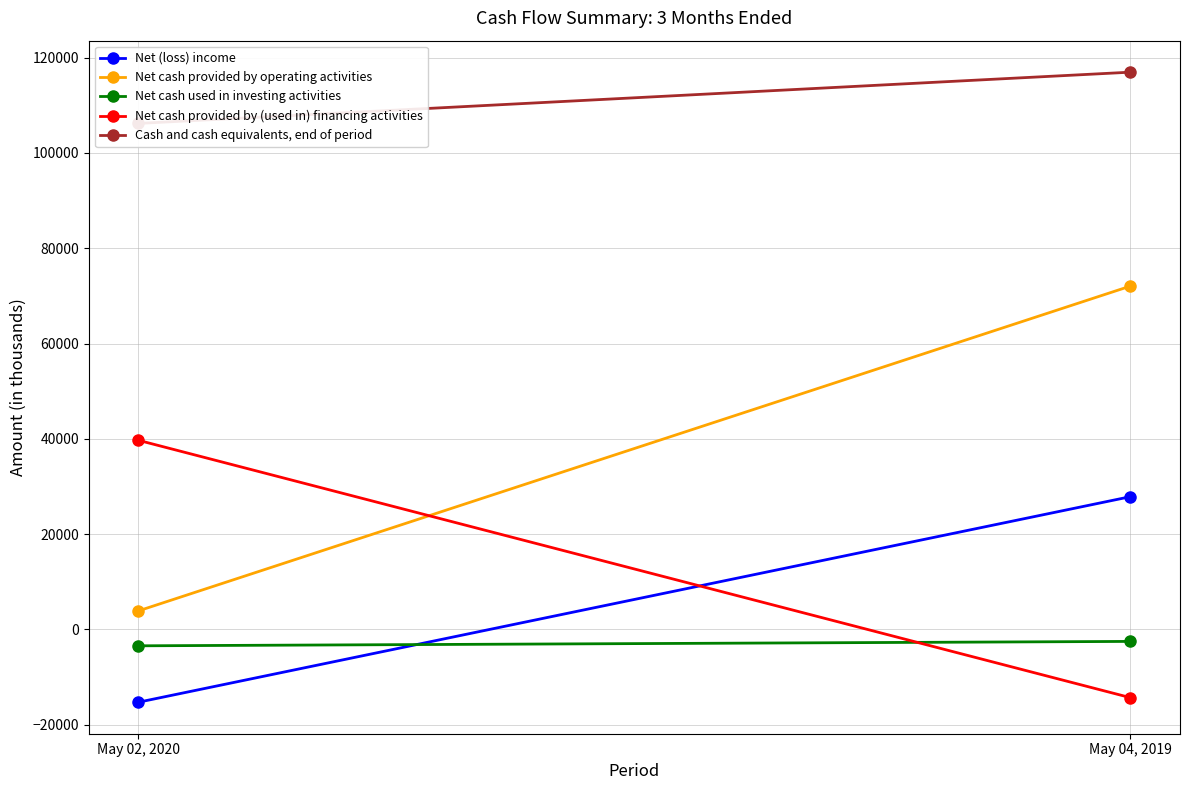

Is the value of Net cash used in investing activities at May 02, 2020 greater than the value of Net cash provided by operating activities at May 02, 2020?

No